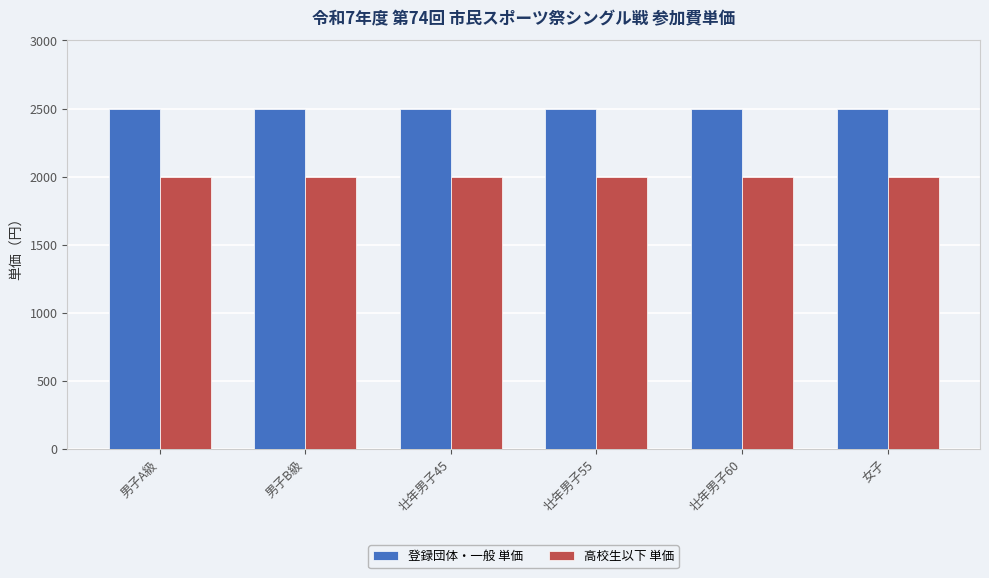

Rank the series at 女子 from lowest to highest value.

高校生以下 単価, 登録団体・一般 単価